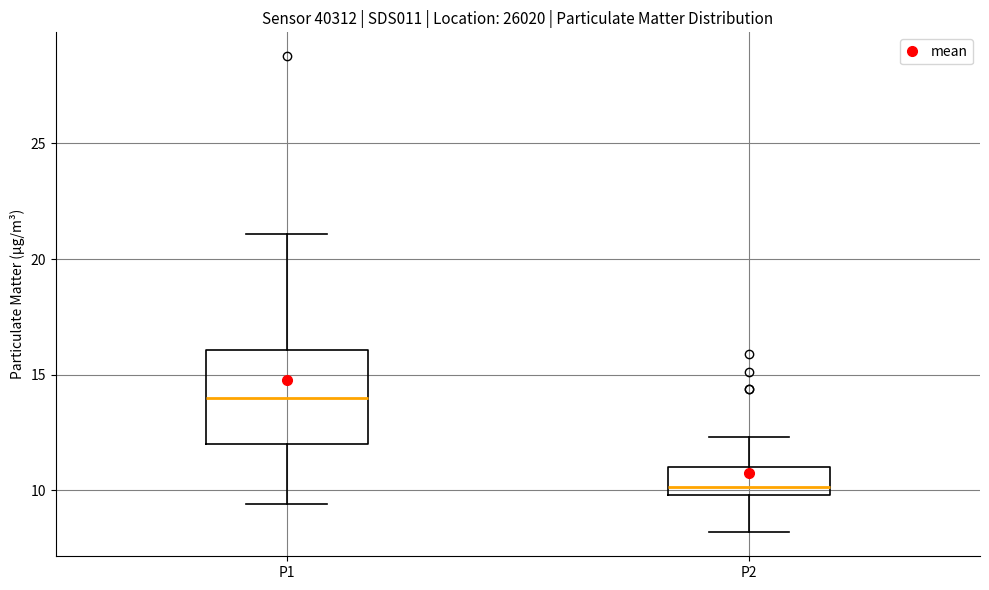

Reading left to right, transcribe this box plot: for each box, give where its median line is, the range the box spans, and where its two whiskers end, as read against the y-axis. The values are not printed on the chart, so give them approximately, as read against the axis.

P1: median 14.0, box 12.0 to 16.0, whiskers 9.5 to 21.0
P2: median 10.0 (just above the box's lower edge), box 10.0 to 11.0, whiskers 8.0 to 12.5